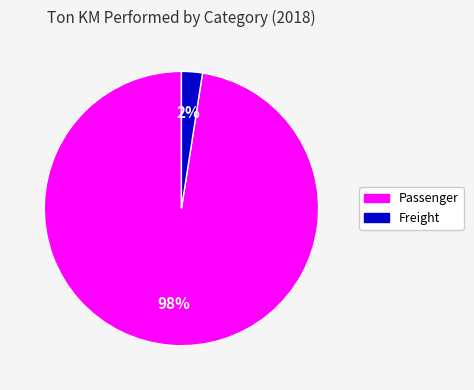

Is there any slice that represents more than half of the pie?

Yes